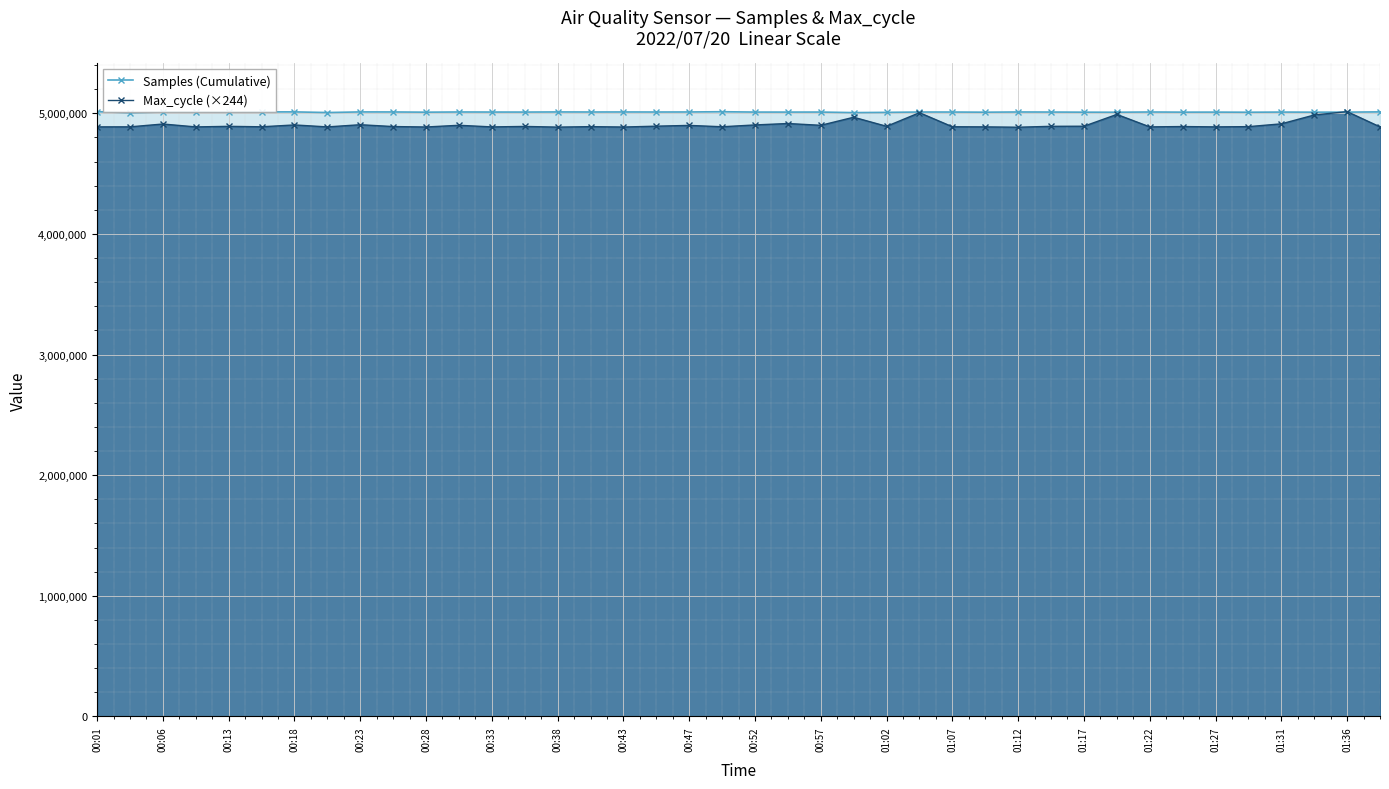

What is the highest value of the Max_cycle (×244) series?

5013468.0